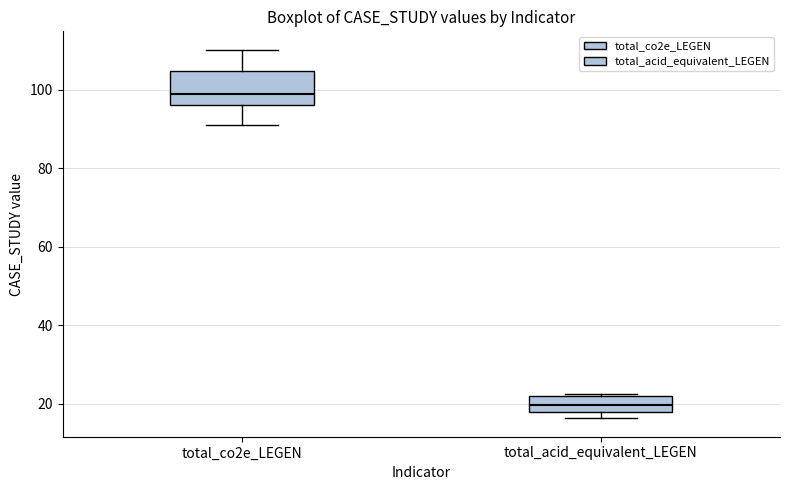

Reading left to right, transcribe this box plot: for each box, give where its median line is, the range the box spans, and where its two whiskers end, as read against the y-axis. The values are not printed on the chart, so give them approximately, as read against the axis.

total_co2e_LEGEN: median 98, box 96 to 104, whiskers 92 to 110
total_acid_equivalent_LEGEN: median 20, box 18 to 22, whiskers 16 to 22